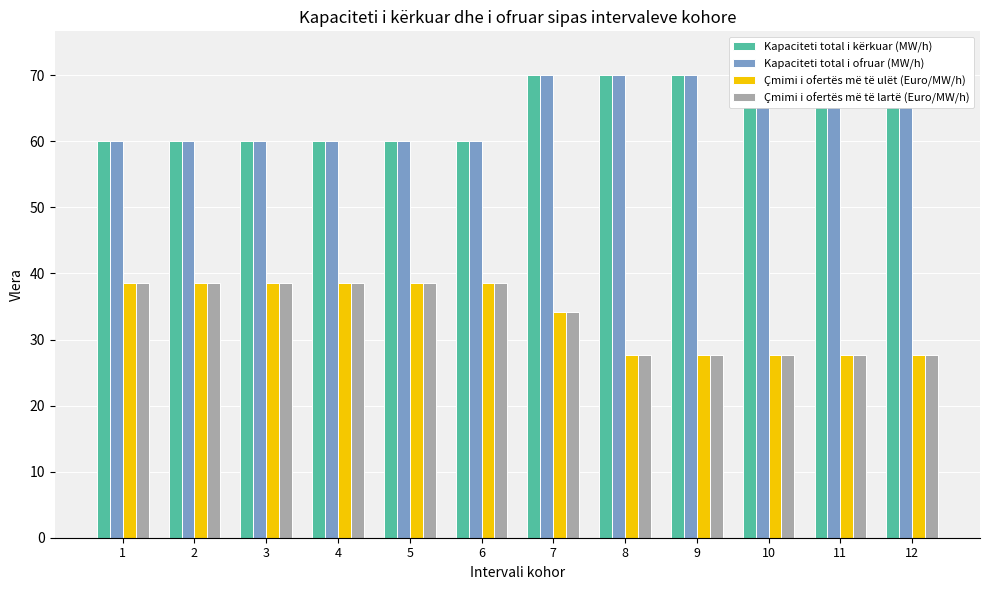

True or false: Çmimi i ofertës më të ulët (Euro/MW/h) has a value of 57.4 at 6.

False